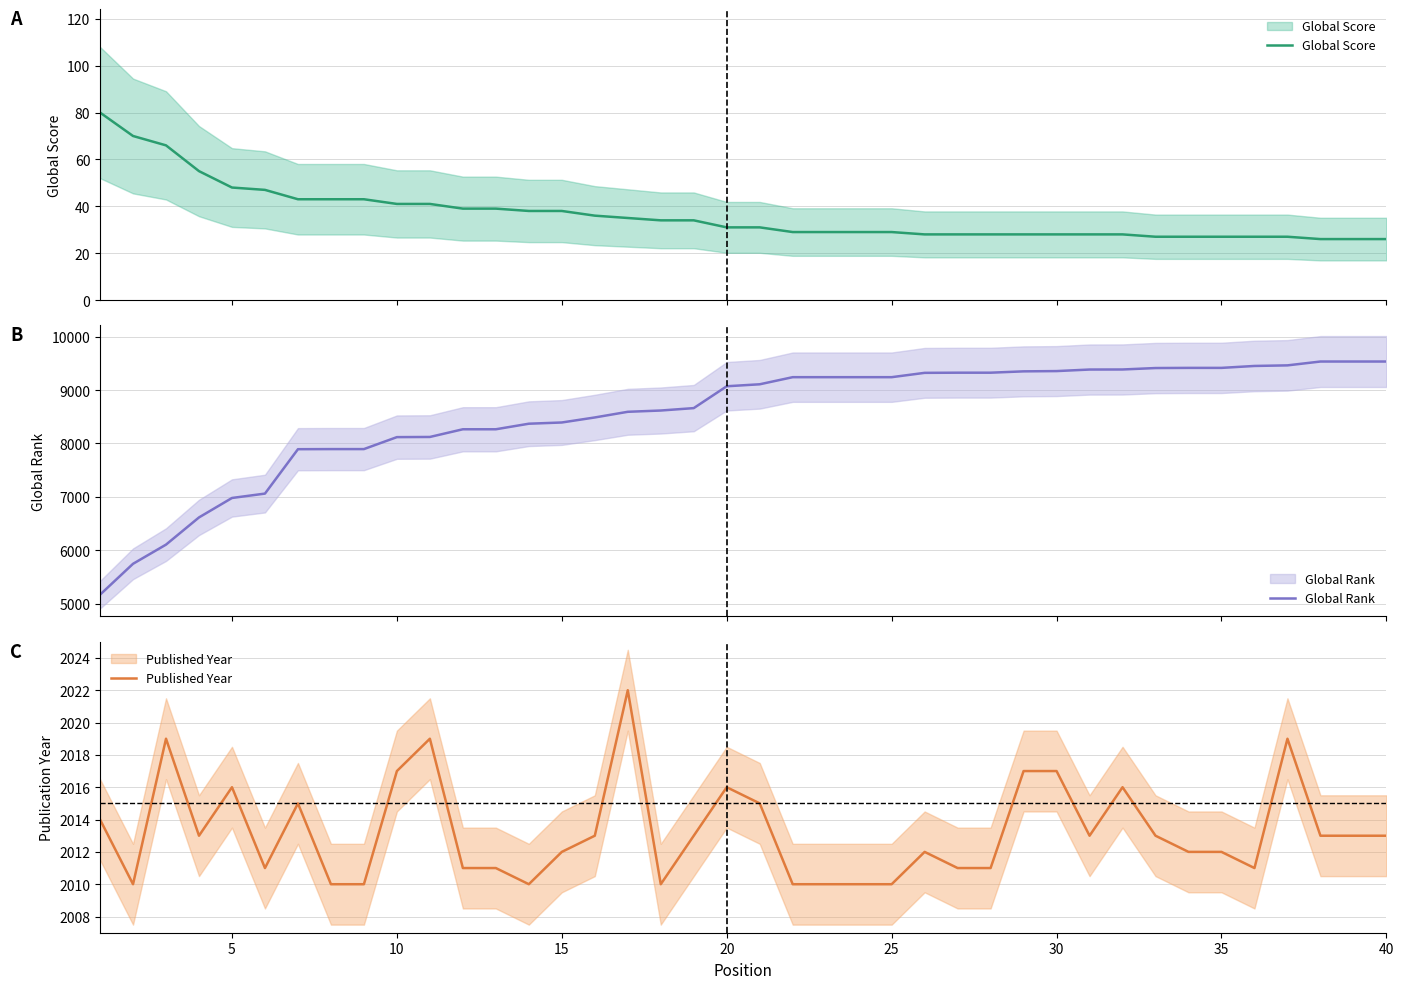

Where does the Global Rank series first go above 9107?

21